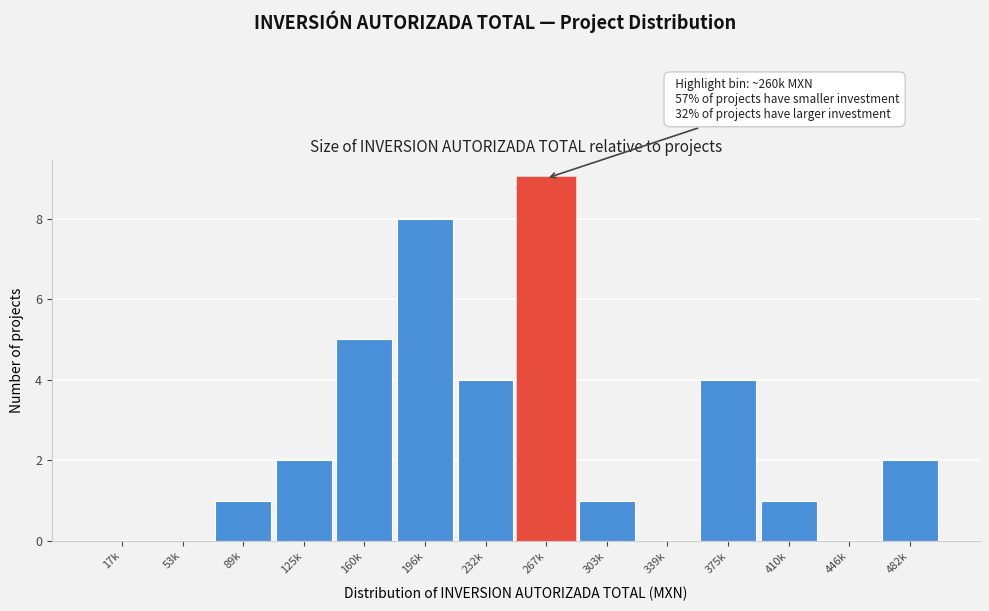

Reading right to left, what are all the values shown in this chart?

482k=2	446k=0	410k=1	375k=4	339k=0	303k=1	267k=9	232k=4	196k=8	160k=5	125k=2	89k=1	53k=0	17k=0